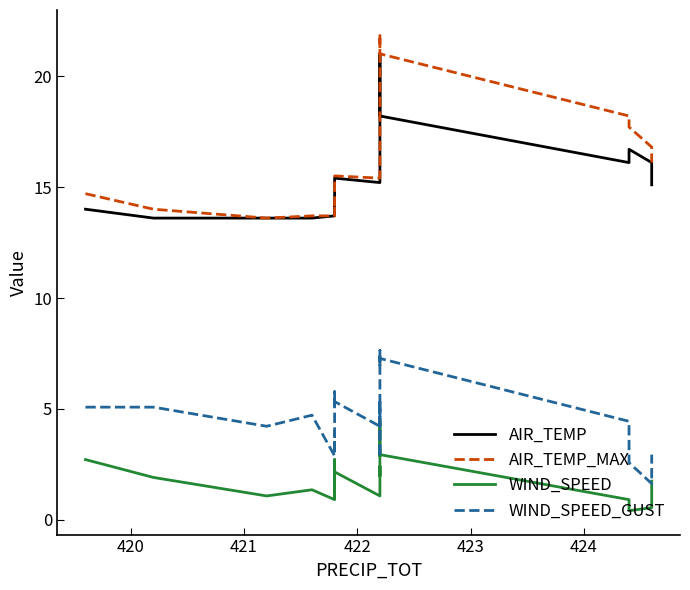

Which series has the largest range (max minus min)?

AIR_TEMP_MAX